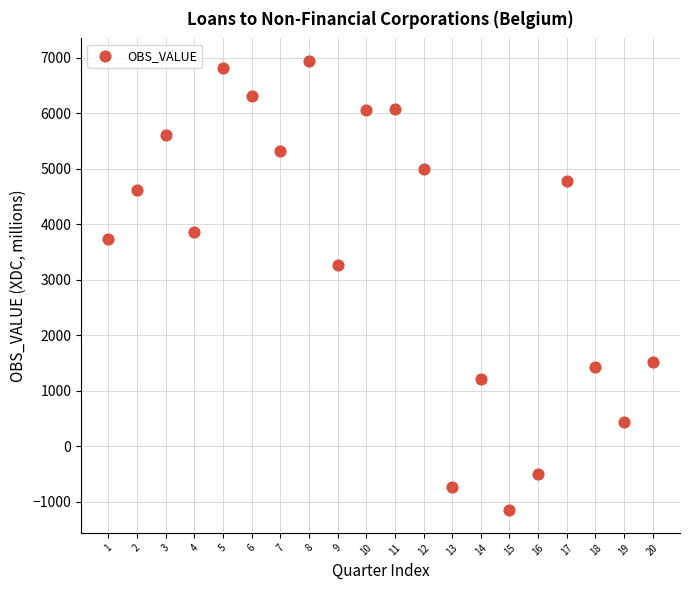

What is the range of X values (max minus min)?

19.0